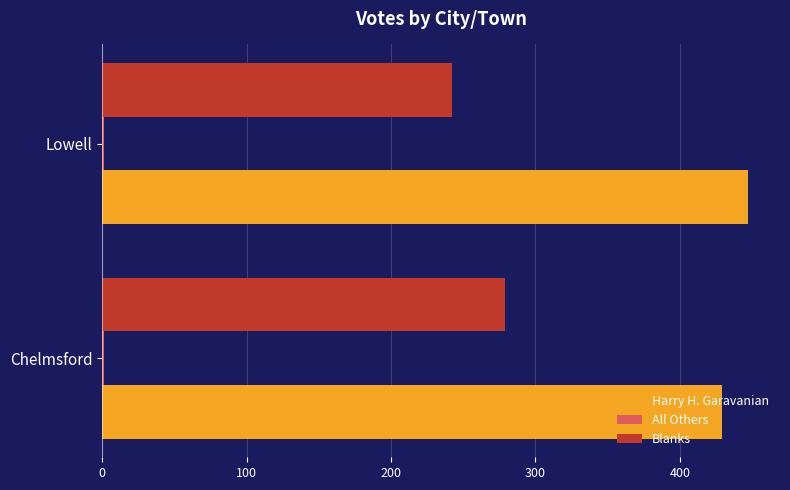

True or false: Blanks has a value of 242 at Lowell.

True